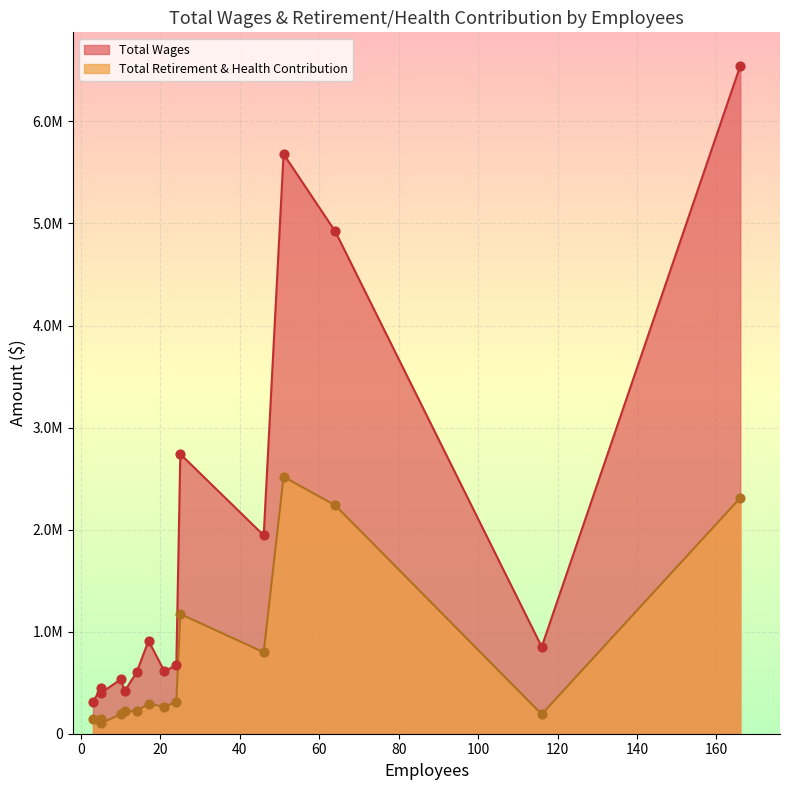

Which series reaches the minimum Y coordinate?

Total Retirement & Health Contribution